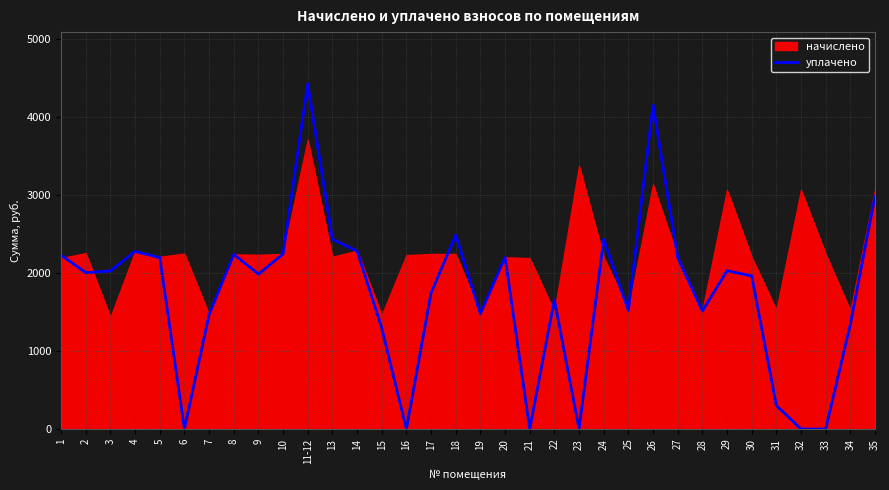

What is the maximum value for уплачено?

4422.0